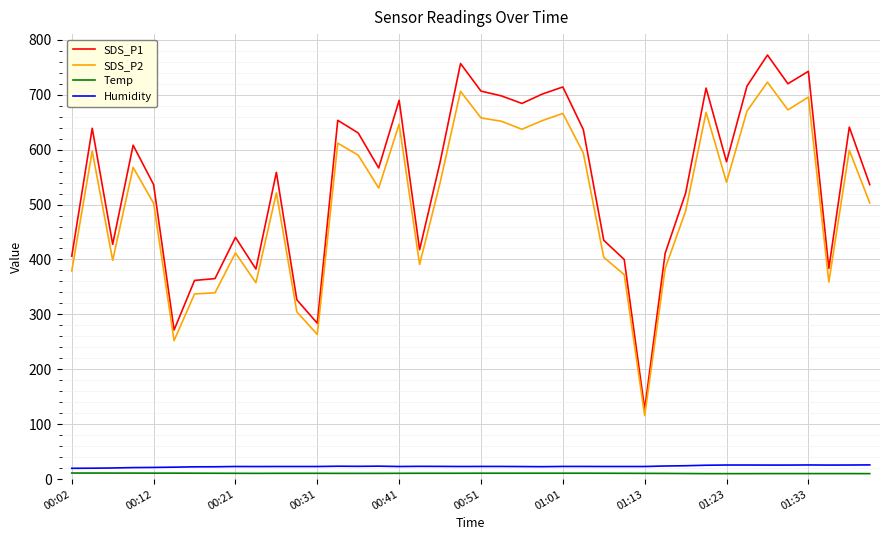

What is the maximum value for Temp?

11.2